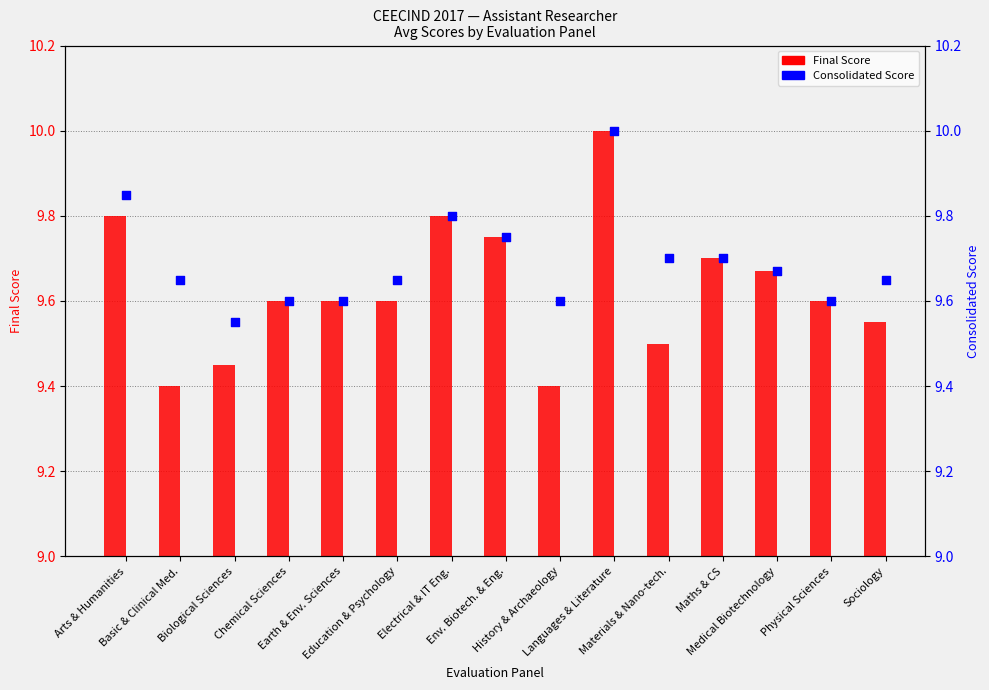

Which series contains the lowest Y value?

Final Score